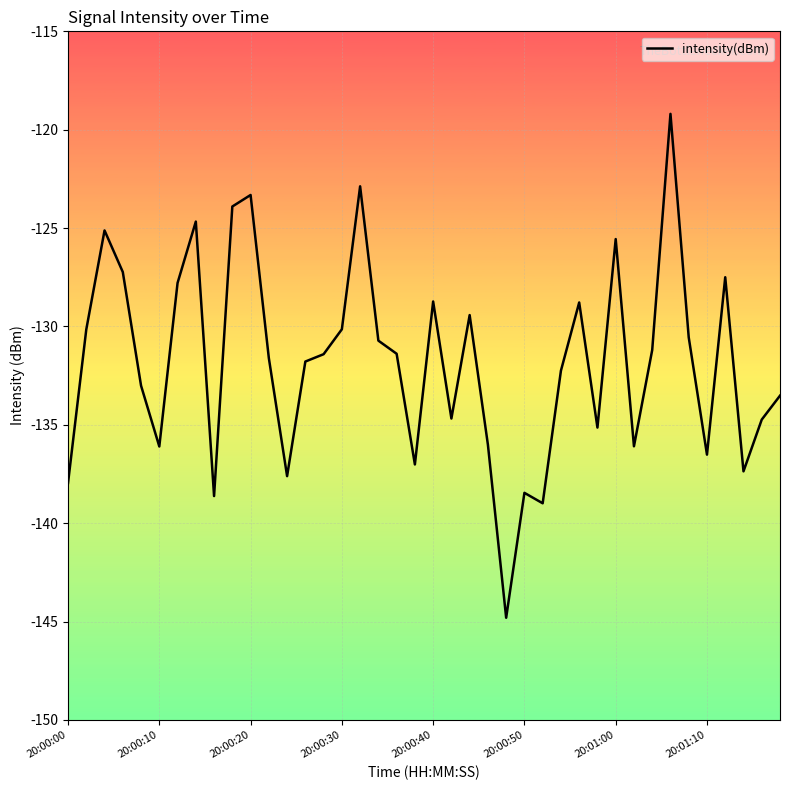

What is the difference between the maximum and minimum values?

25.6